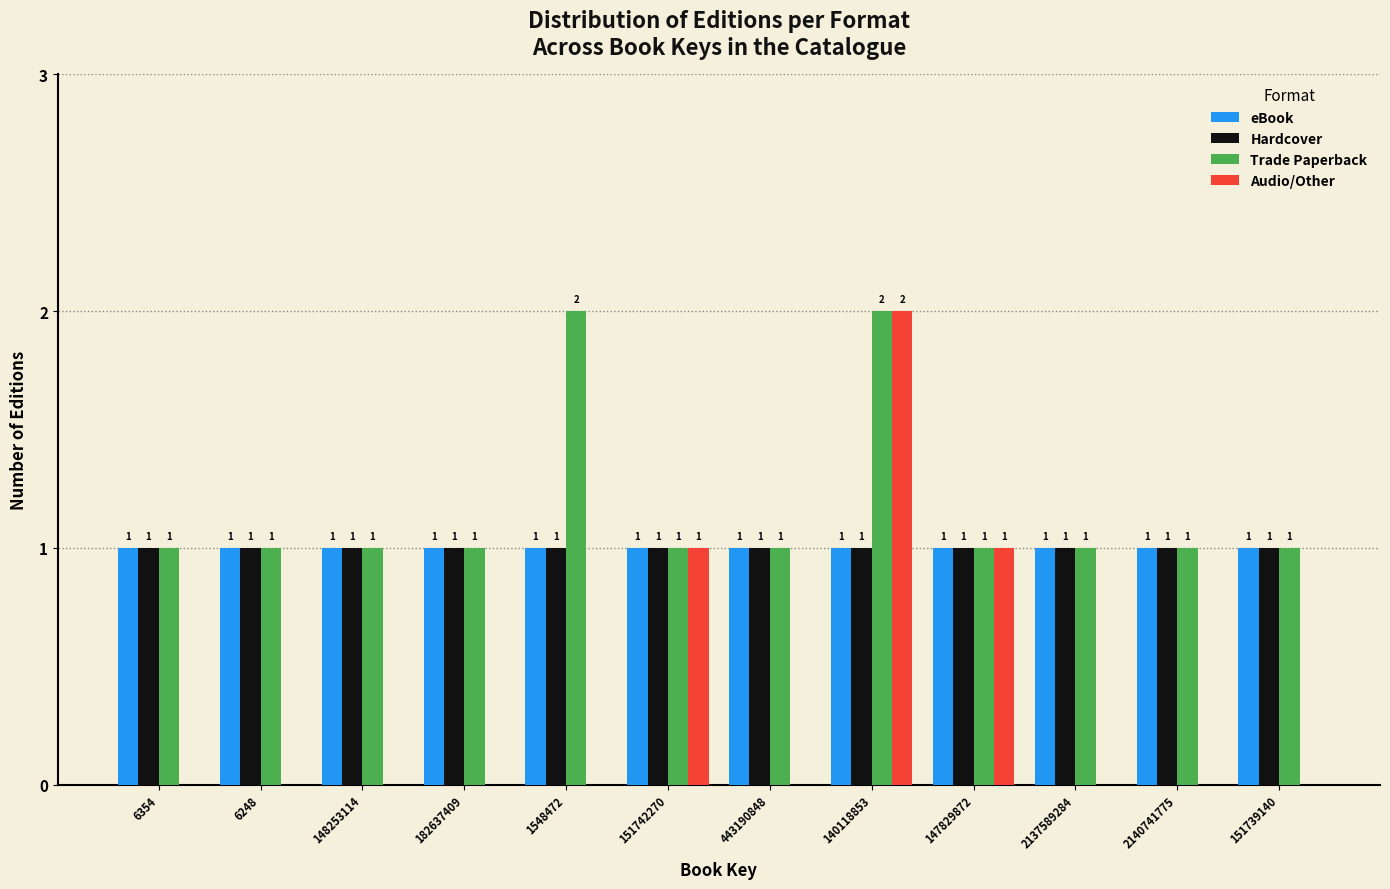

Reading right to left, transcribe all the data shown in this chart.

eBook: 151739140=1	2140741775=1	2137589284=1	147829872=1	140118853=1	443190848=1	151742270=1	1548472=1	182637409=1	148253114=1	6248=1	6354=1
Hardcover: 151739140=1	2140741775=1	2137589284=1	147829872=1	140118853=1	443190848=1	151742270=1	1548472=1	182637409=1	148253114=1	6248=1	6354=1
Trade Paperback: 151739140=1	2140741775=1	2137589284=1	147829872=1	140118853=2	443190848=1	151742270=1	1548472=2	182637409=1	148253114=1	6248=1	6354=1
Audio/Other: 151739140=0	2140741775=0	2137589284=0	147829872=1	140118853=2	443190848=0	151742270=1	1548472=0	182637409=0	148253114=0	6248=0	6354=0